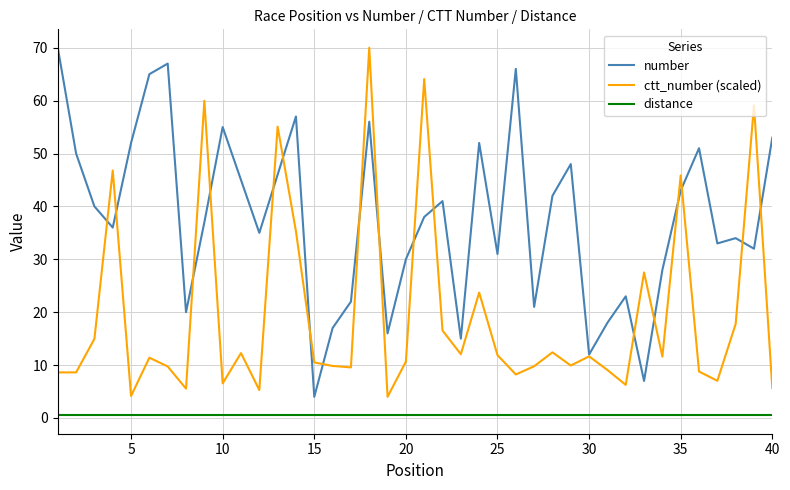

Which series has the largest total across all categories?

number